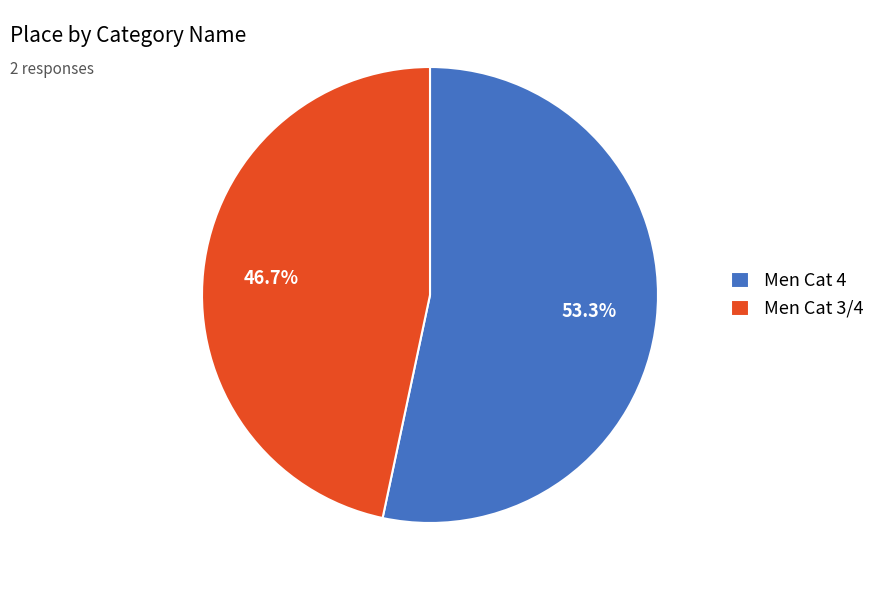

What is the majority slice?

Men Cat 4